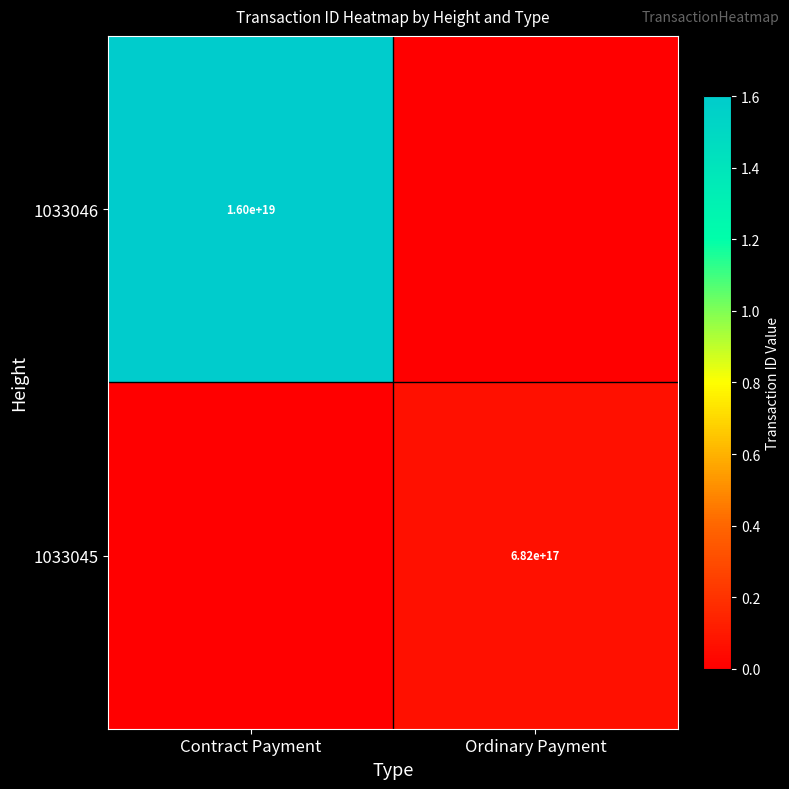

Is it true that 1033045 equals 930770246249687680 at Ordinary Payment?

False